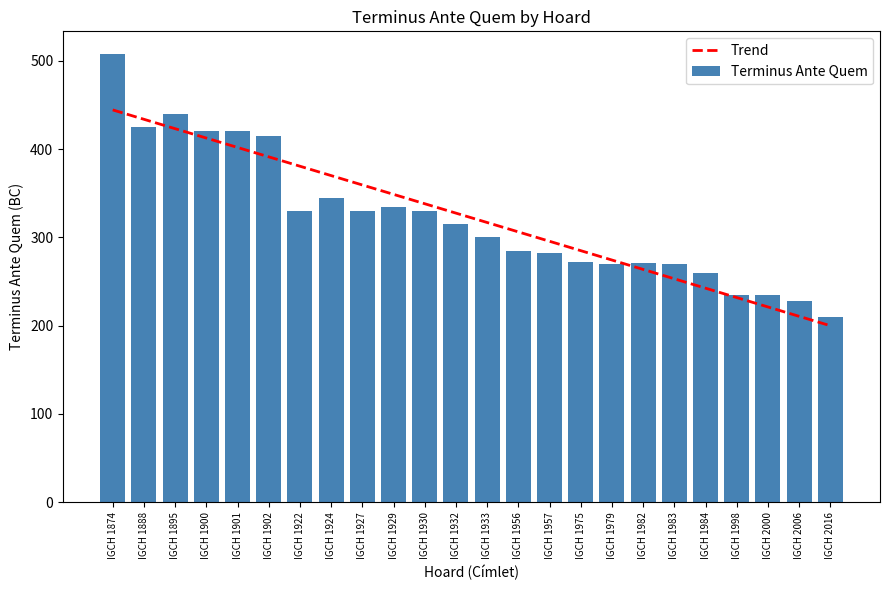

What is the total value across all series at IGCH 1957?

577.5